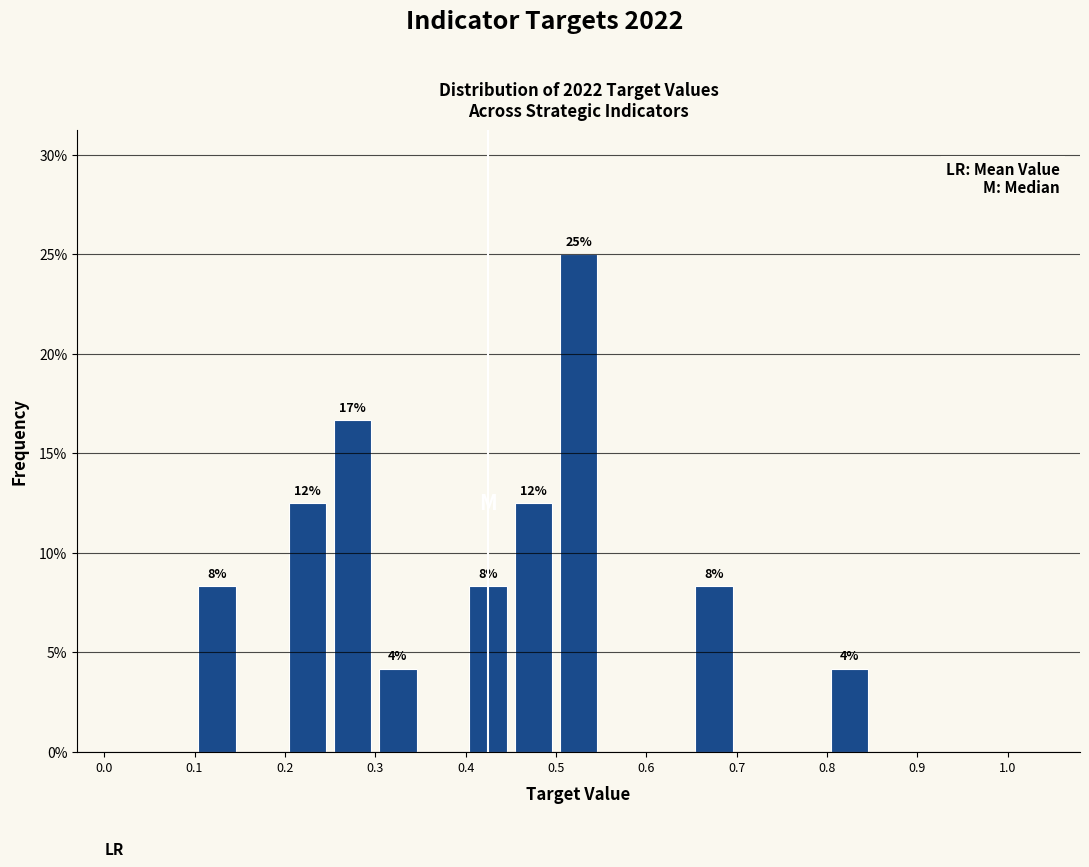

Which range on the x-axis has the tallest bar?

0.50 to 0.55